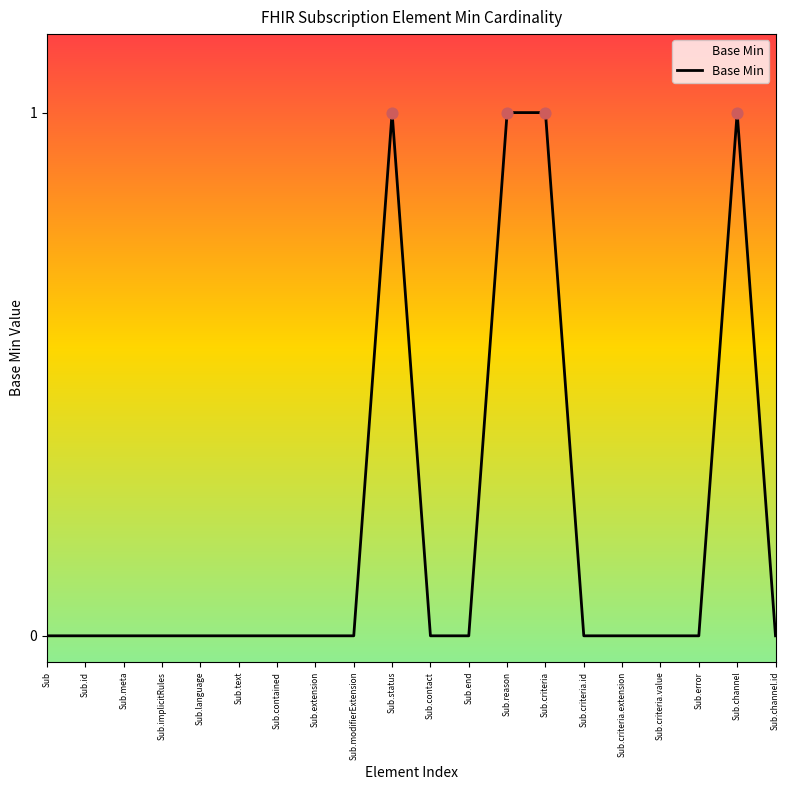

Between Sub.reason and Sub.modifierExtension, which is larger?

Sub.reason